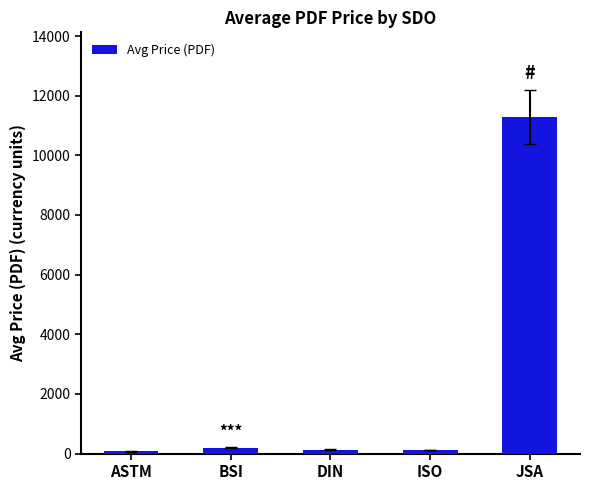

How many categories are shown in the chart?

5